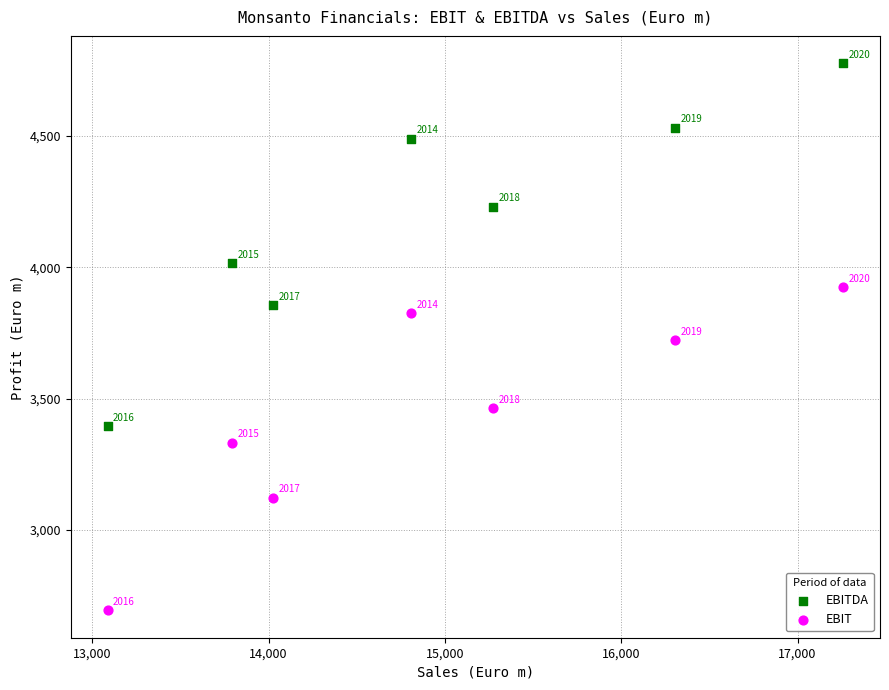

Across all data points, what is the range of Y values (max minus min)?

2083.0